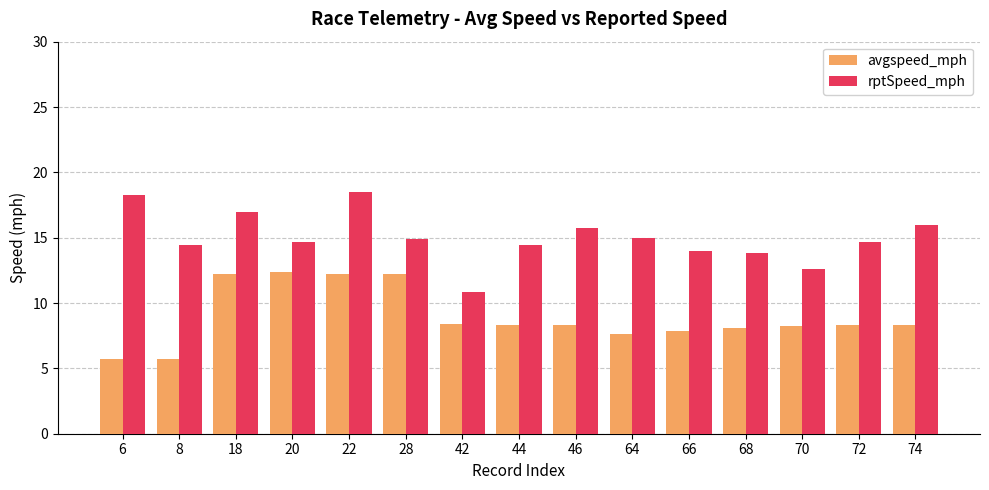

How many distinct data groups are displayed?

2